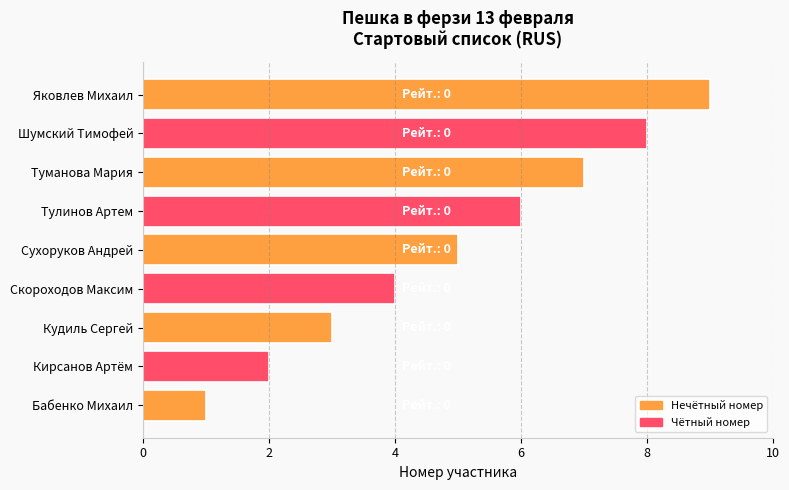

What is the maximum value shown in the chart?

9